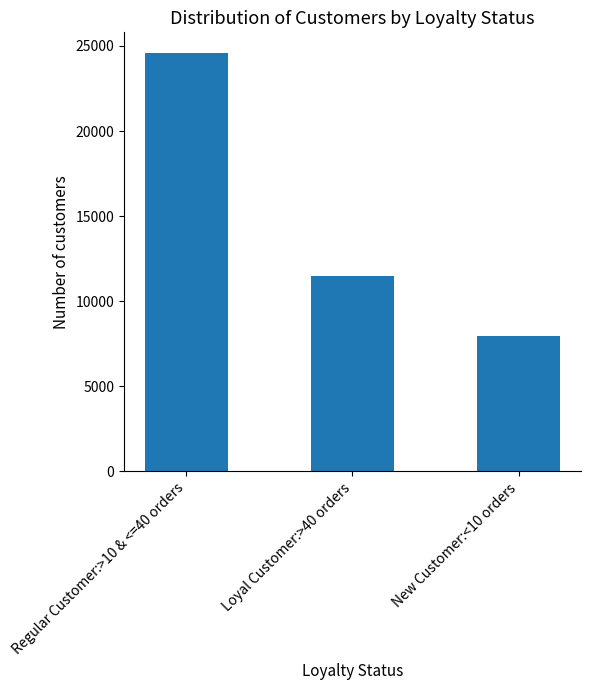

Where is the data nearest to the value 16274?

Loyal Customer:>40 orders